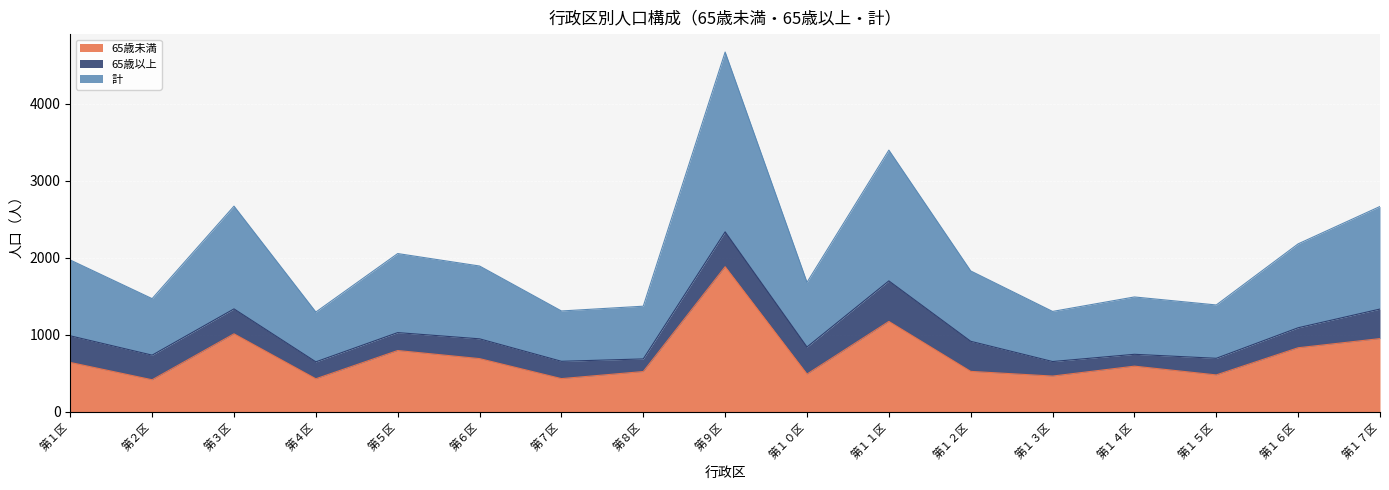

What is the sum of all 65歳未満 values?

12299